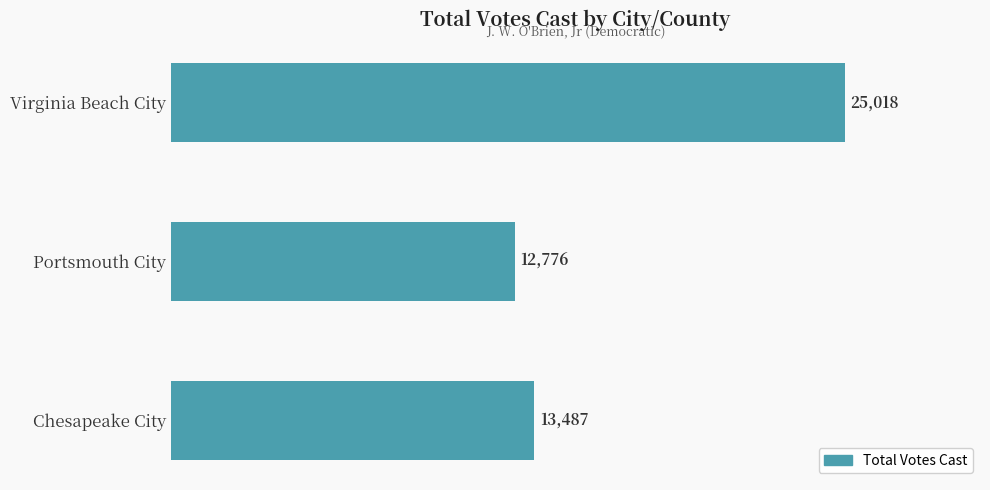

What is the approximate value at Portsmouth City?

12776